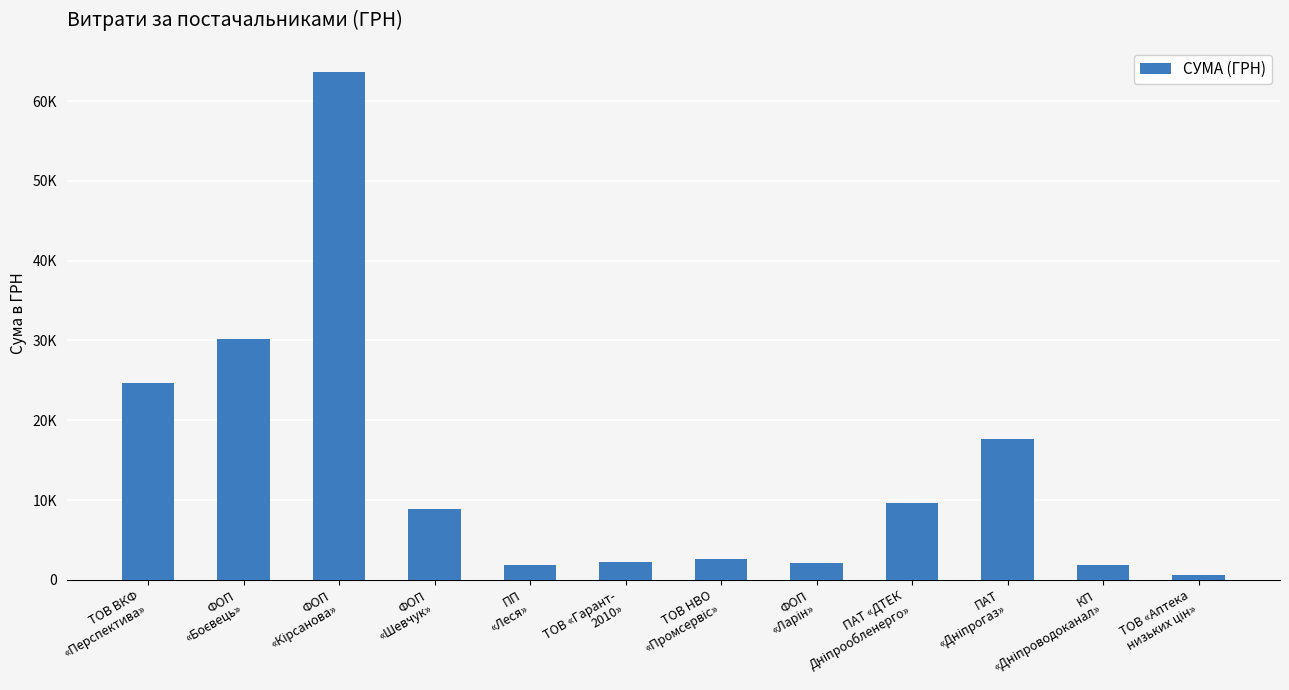

What is the ratio of the value at ТОВ «Гарант-
2010» to the value at ТОВ ВКФ
«Перспектива»?

0.1